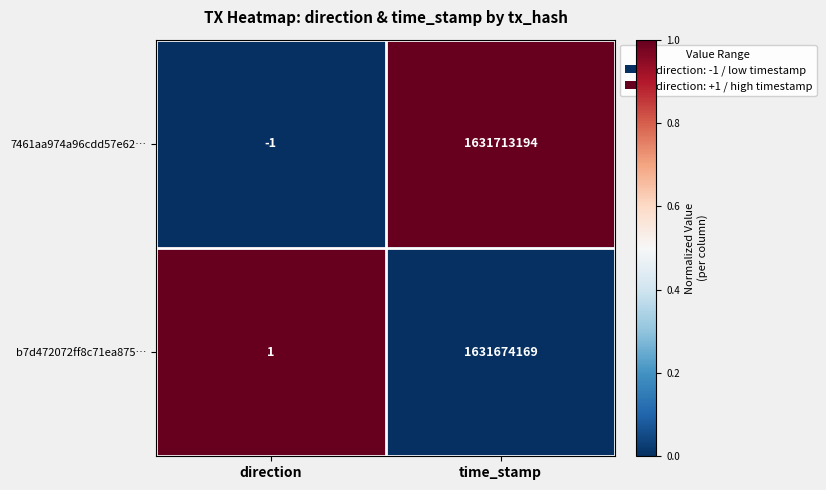

Which series has the largest total across all categories?

7461aa974a96cdd57e62…